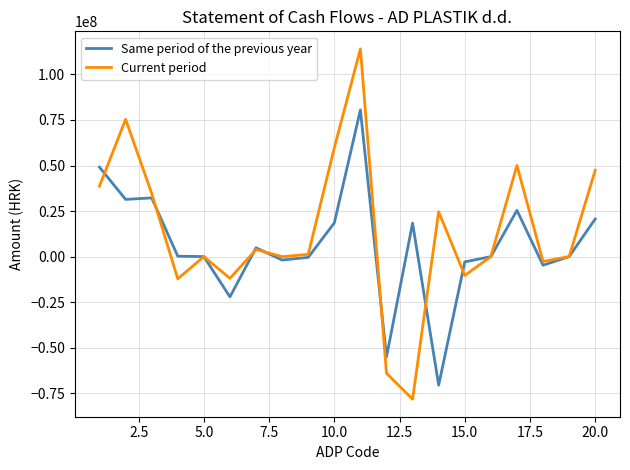

Rank the series by their maximum value, from highest to lowest.

Current period, Same period of the previous year